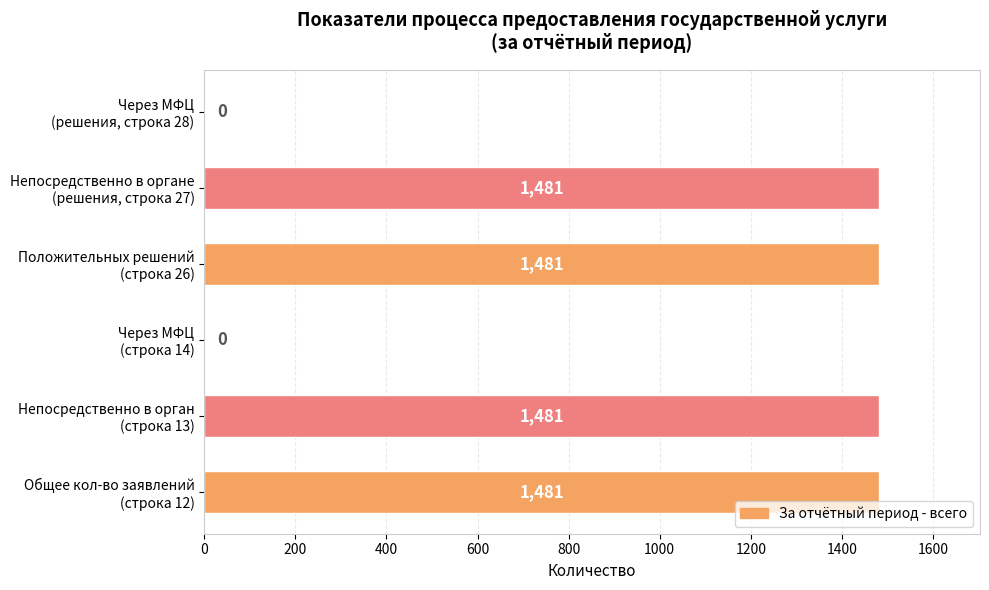

What is the maximum value shown in the chart?

1481